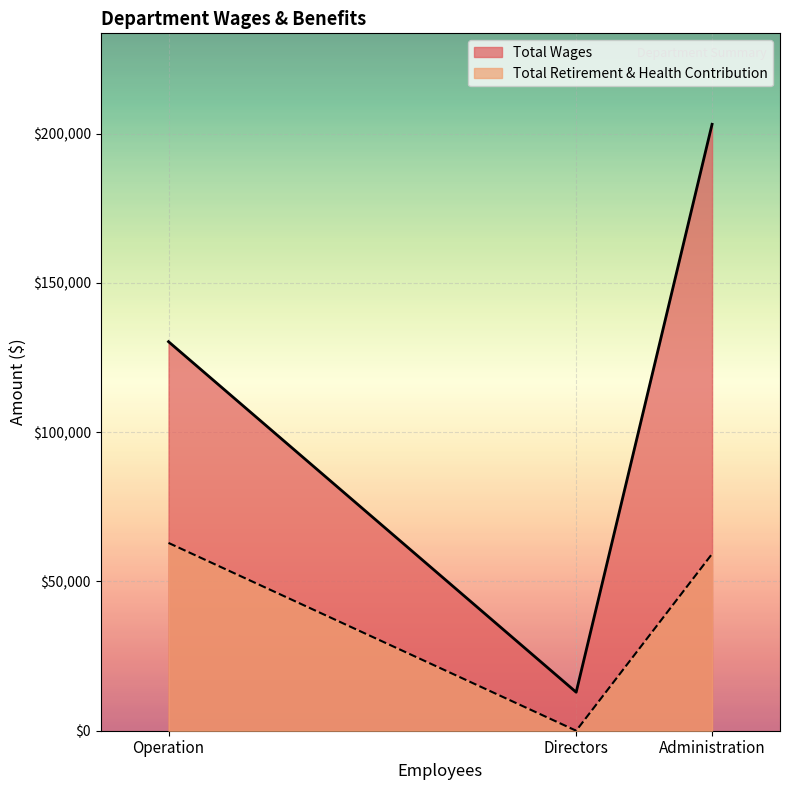

Is the value of Total Wages at Administration greater than the value of Total Retirement & Health Contribution at Operation?

Yes